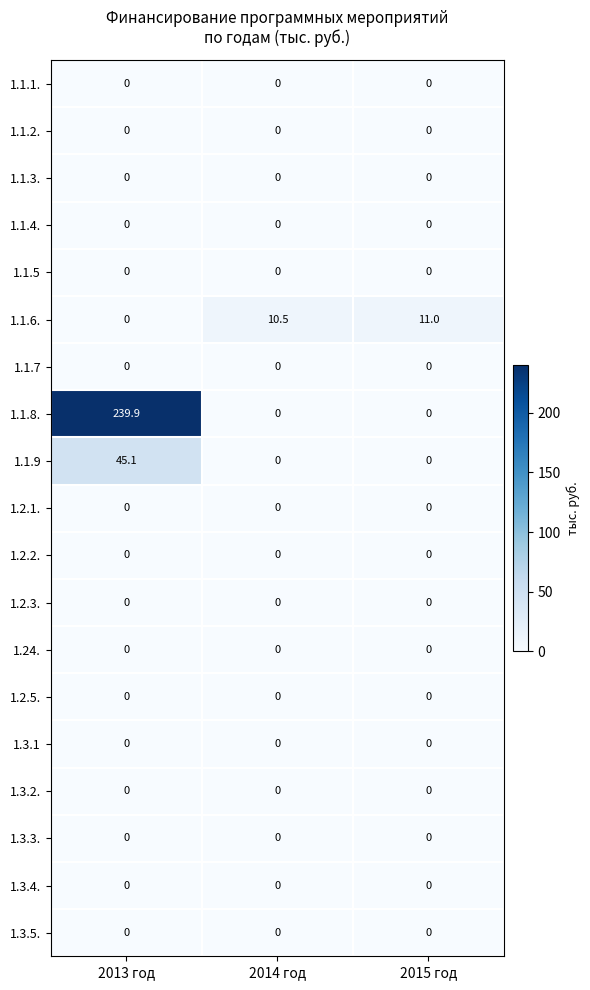

Which label corresponds to the largest value in the chart?

2013 год